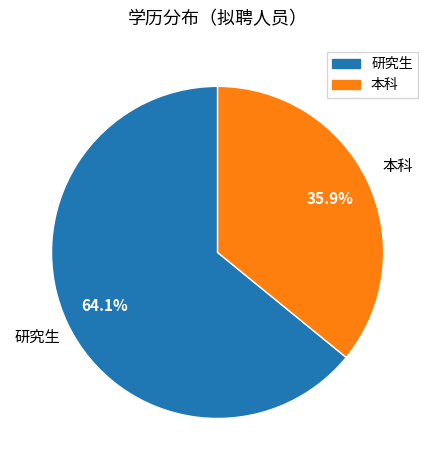

What portion of the pie excludes 研究生?

35.9%